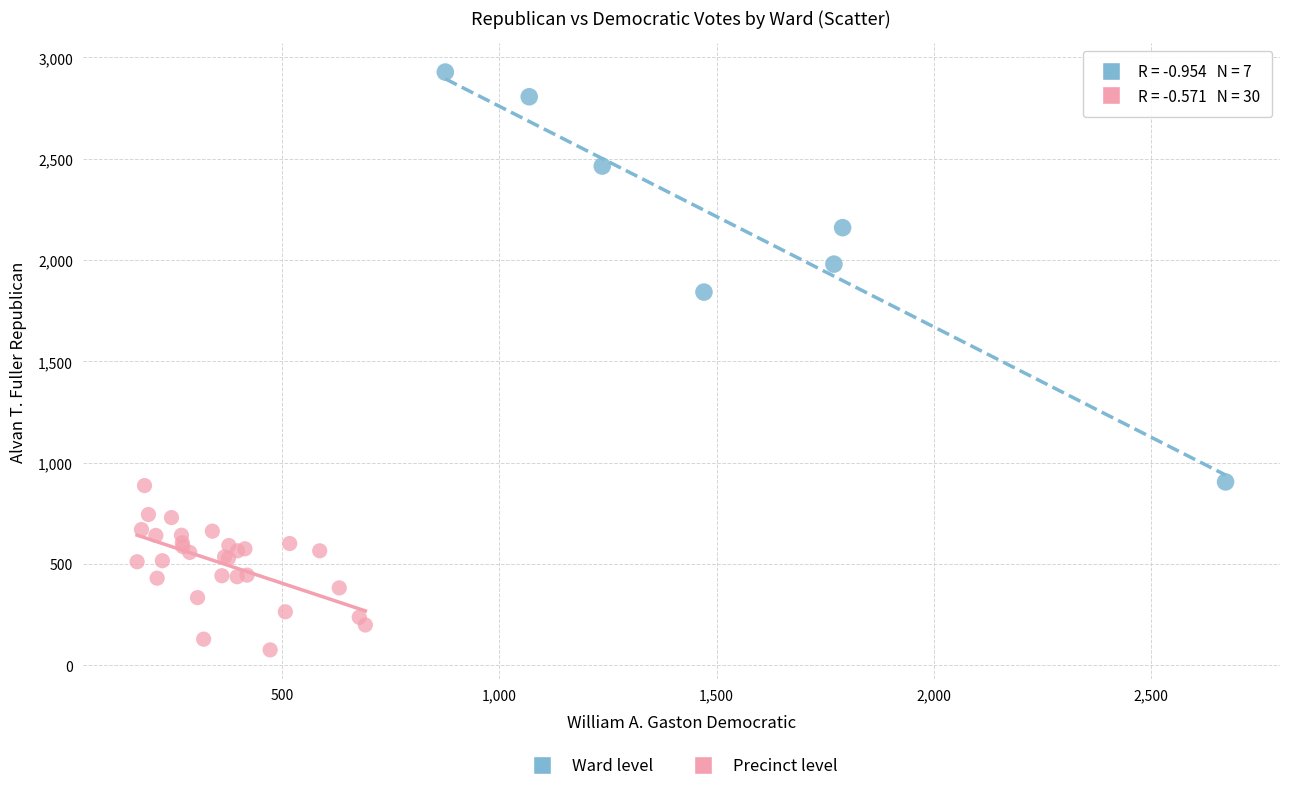

Which series has the widest spread of Y values?

Ward level